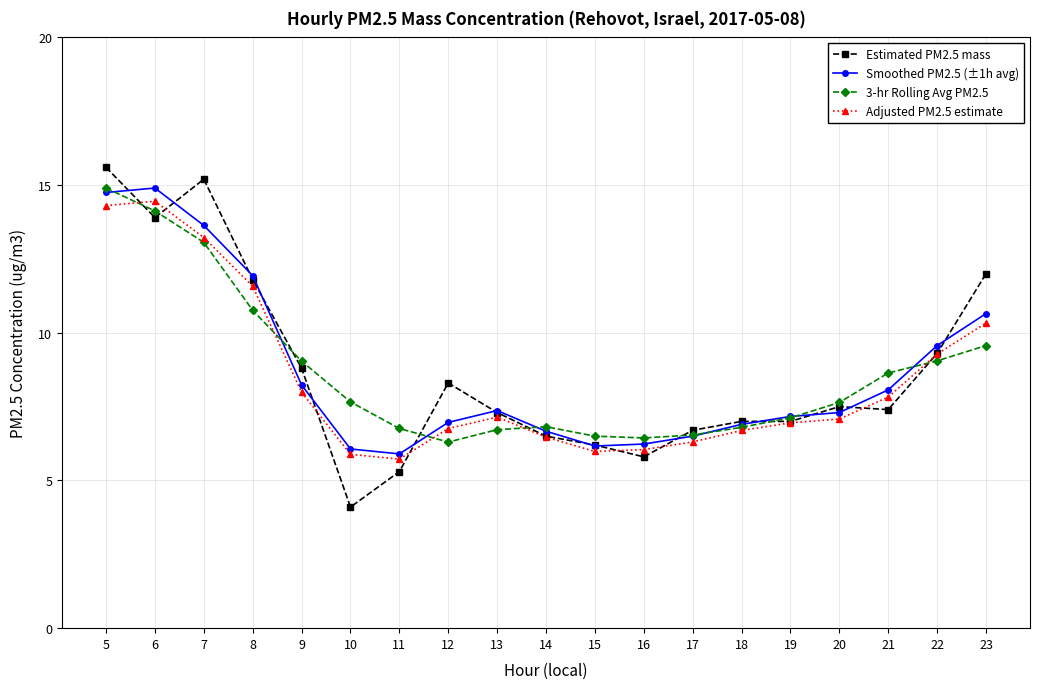

What is the difference between the Smoothed PM2.5 (±1h avg) values at 18 and 14?

0.2